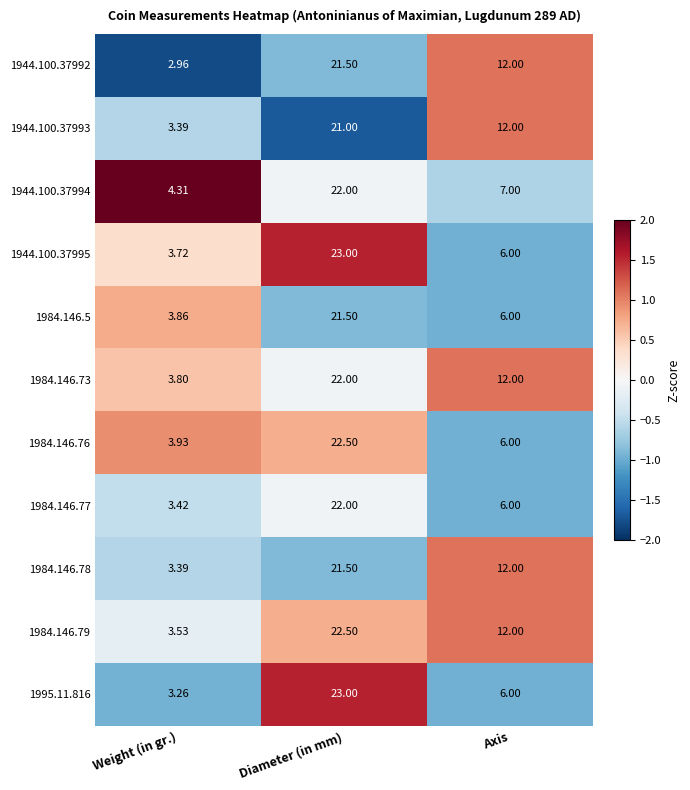

List the labels in order of 1944.100.37993 value, largest first.

Diameter (in mm), Axis, Weight (in gr.)